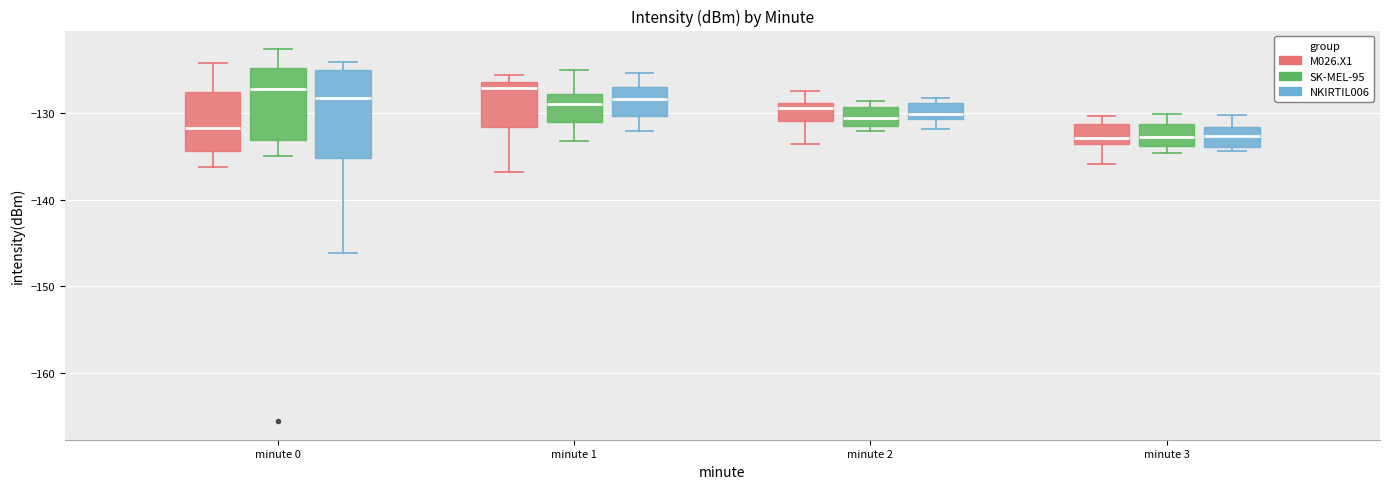

Comparing the boxes themselves (not the whiskers), which one is the tallest?

minute 0 (NKIRTIL006)